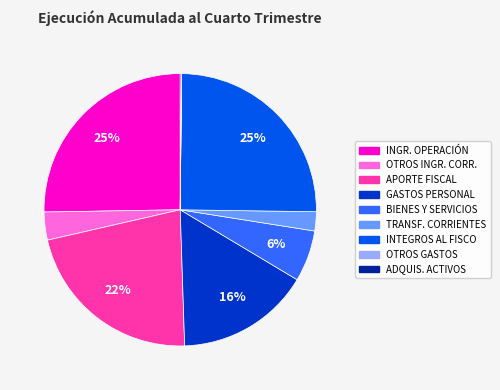

To the nearest percent, what is the difference between the largest and smallest slice percentages?

25%